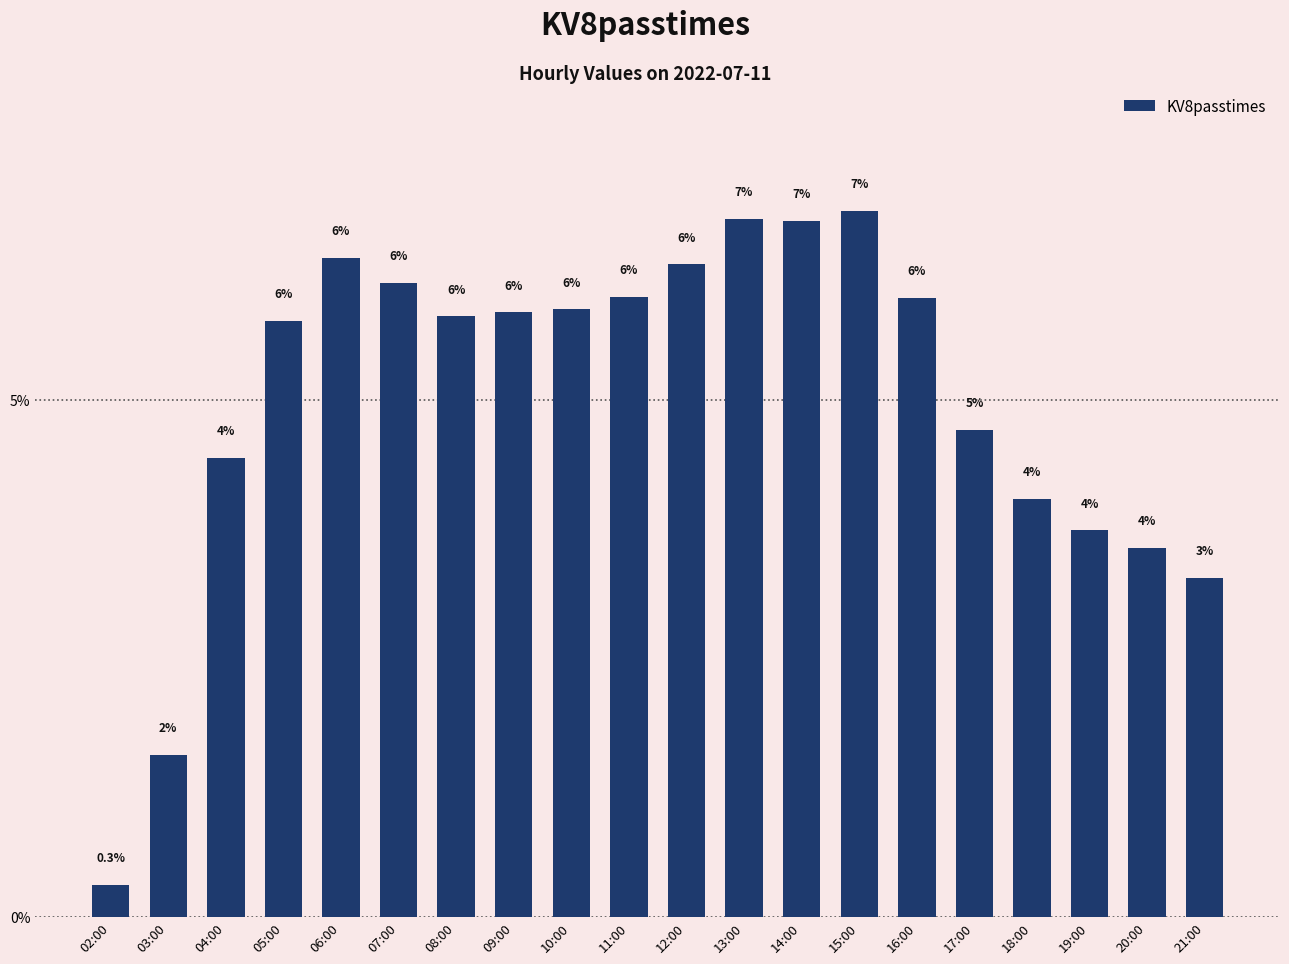

The value at 09:00 is 5.8. True or false?

True